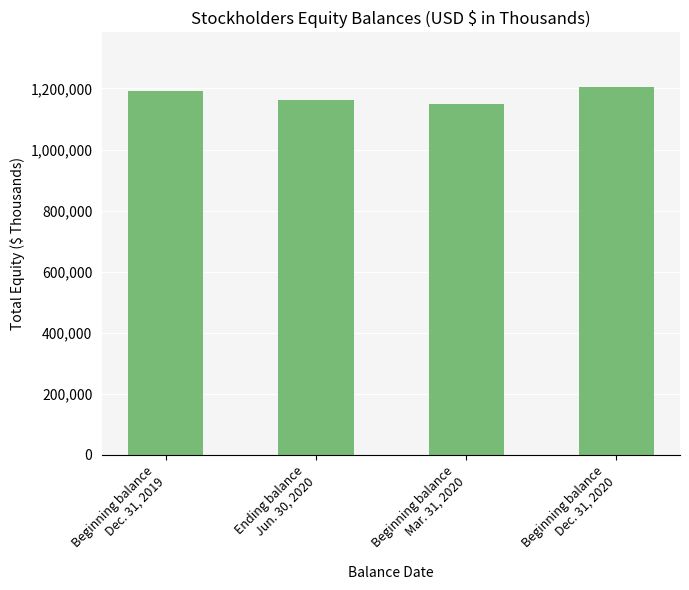

Which label corresponds to the smallest value in the chart?

Beginning balance
Mar. 31, 2020